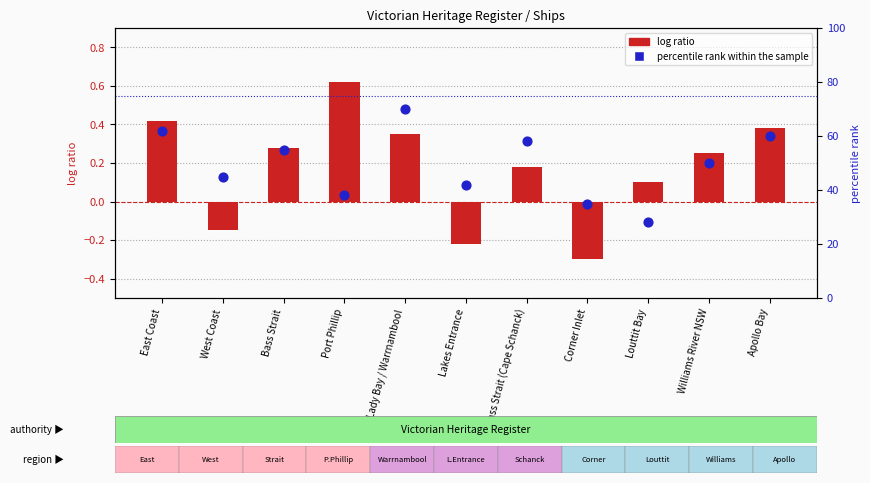

Which series contains the highest Y value?

percentile rank within the sample